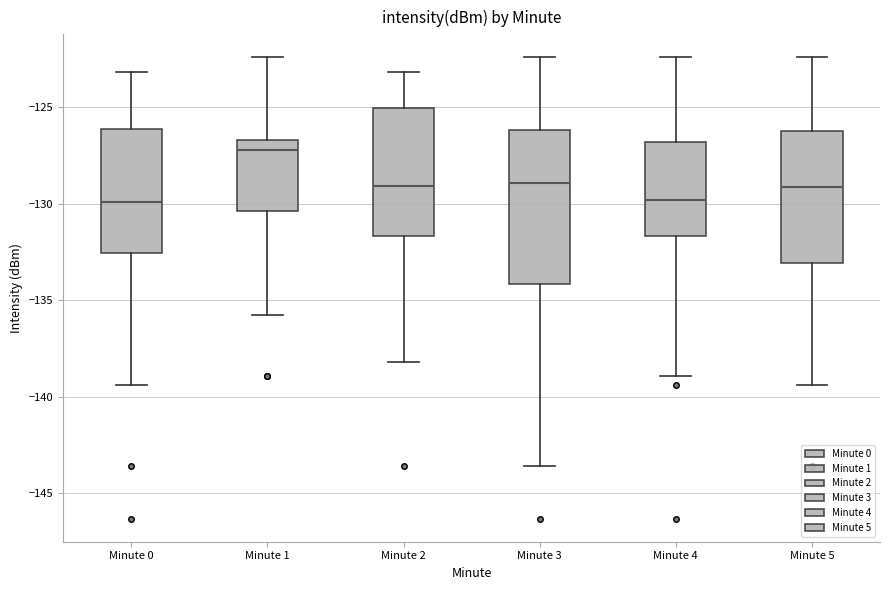

Which box is the tallest, from its lower edge to its upper edge?

Minute 3